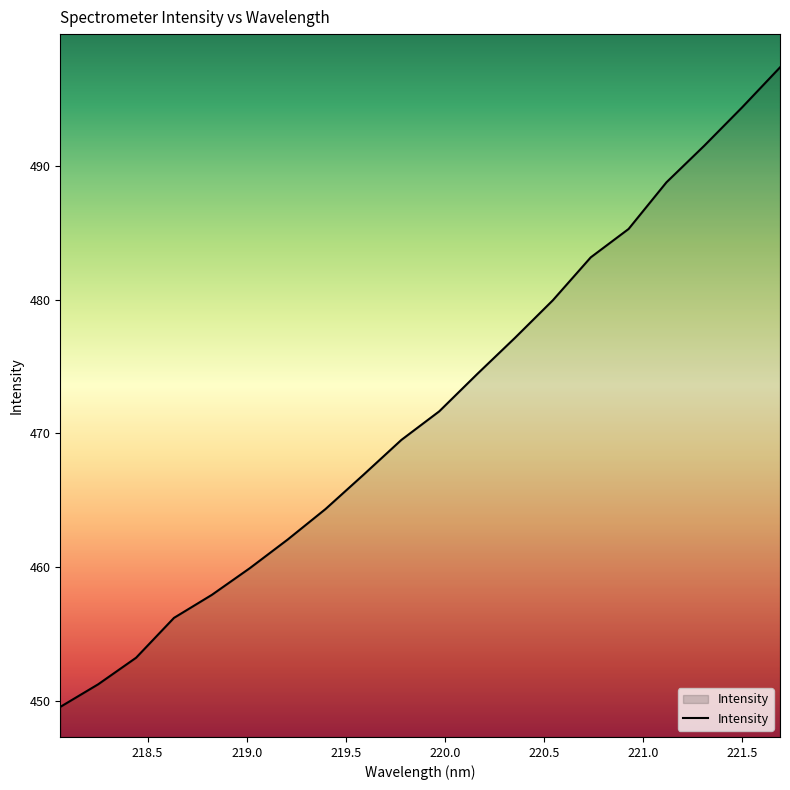

What is the maximum value shown in the chart?

497.4